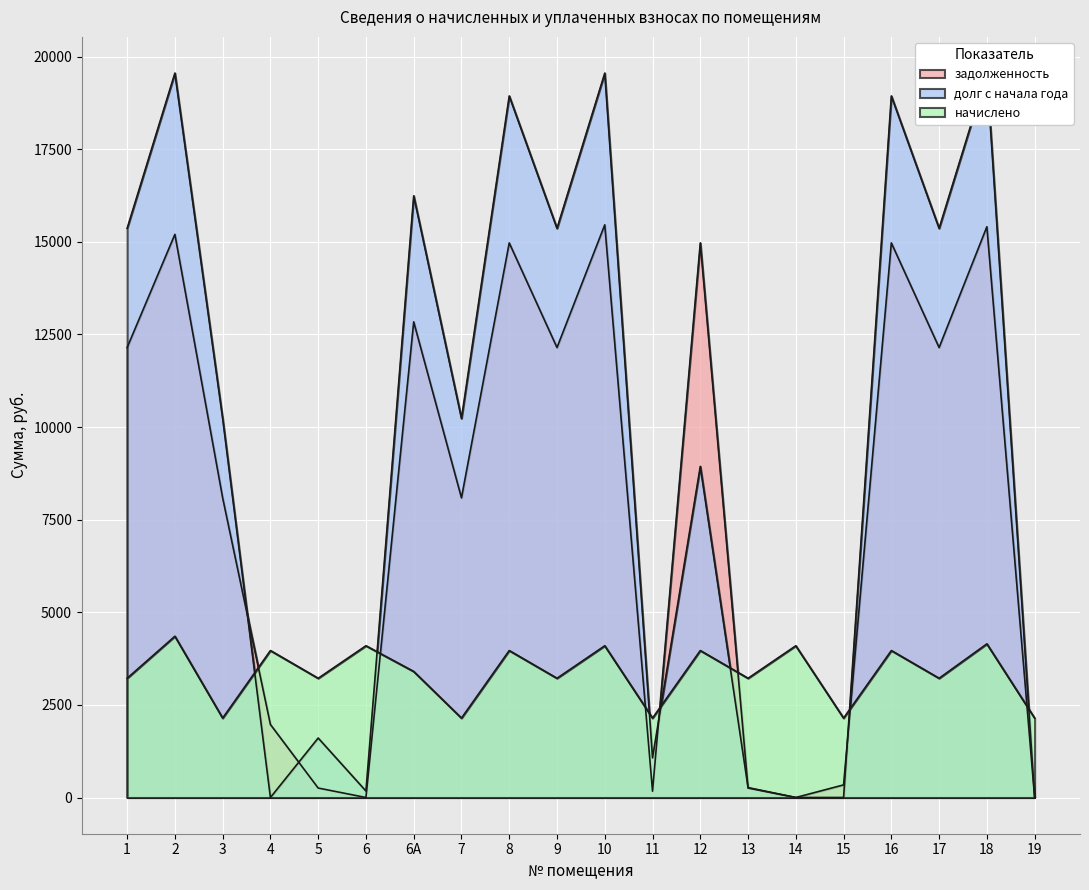

What is the value of the начислено point at the 19th from the left?

4147.3